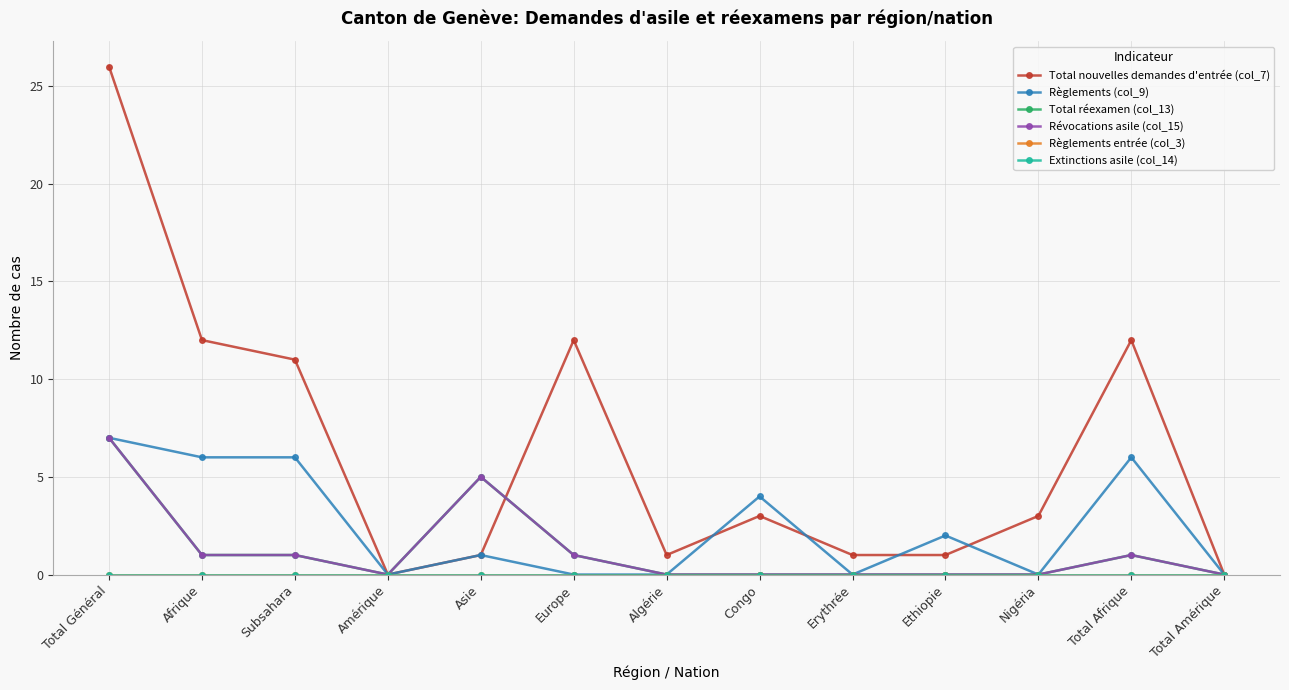

Does the chart have visible grid lines?

Yes